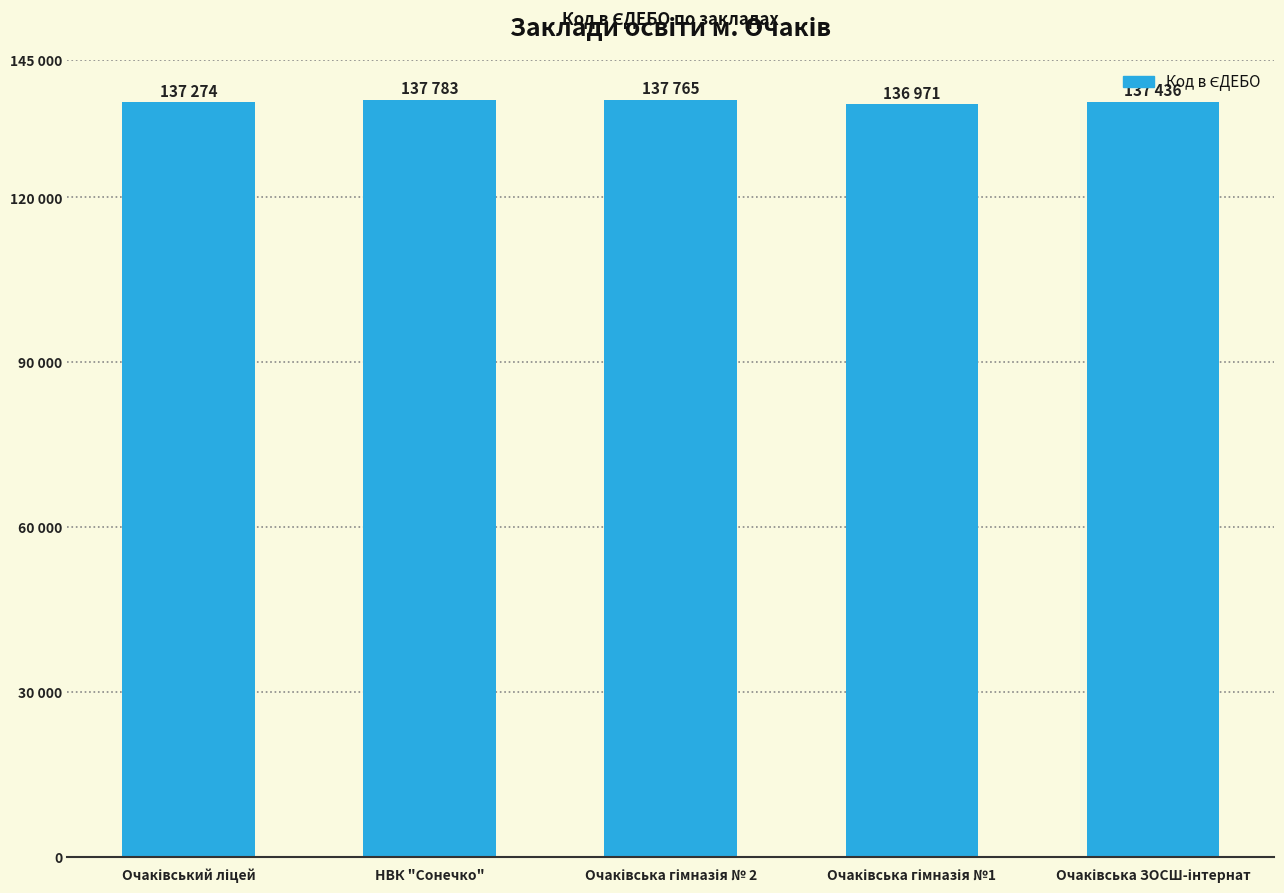

Are the bars horizontal?

No